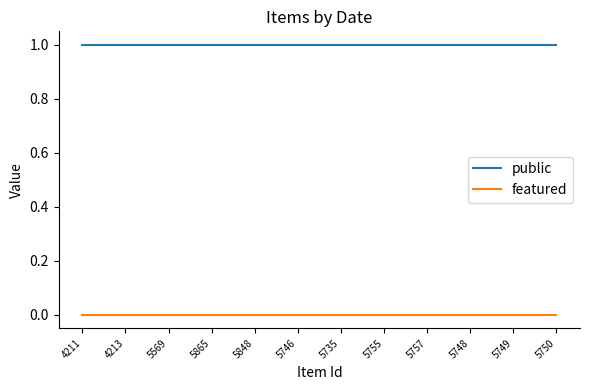

What is the total value across all series at 5569?

1